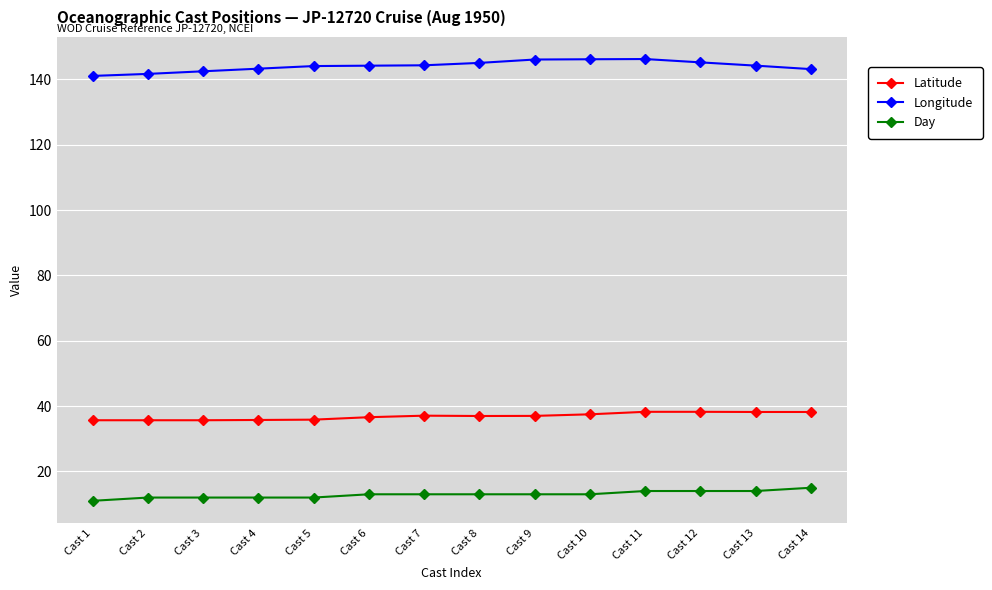

What is the value of the Day point at the 3rd from the left?

12.0